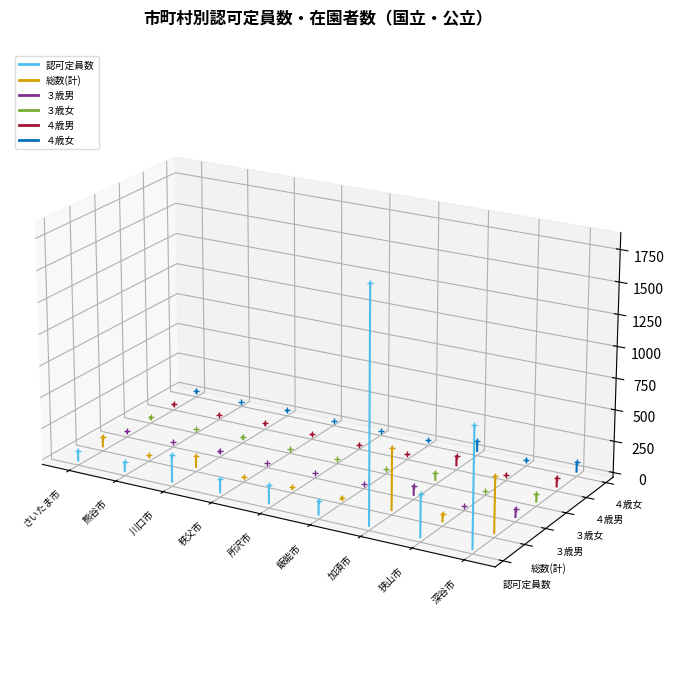

True or false: ３歳女 has a value of -0.0 at さいたま市.

False